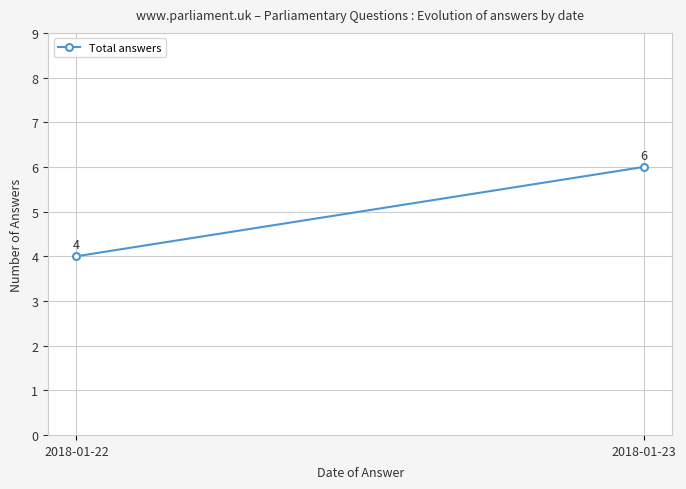

At which label is the value closest to 5?

2018-01-22